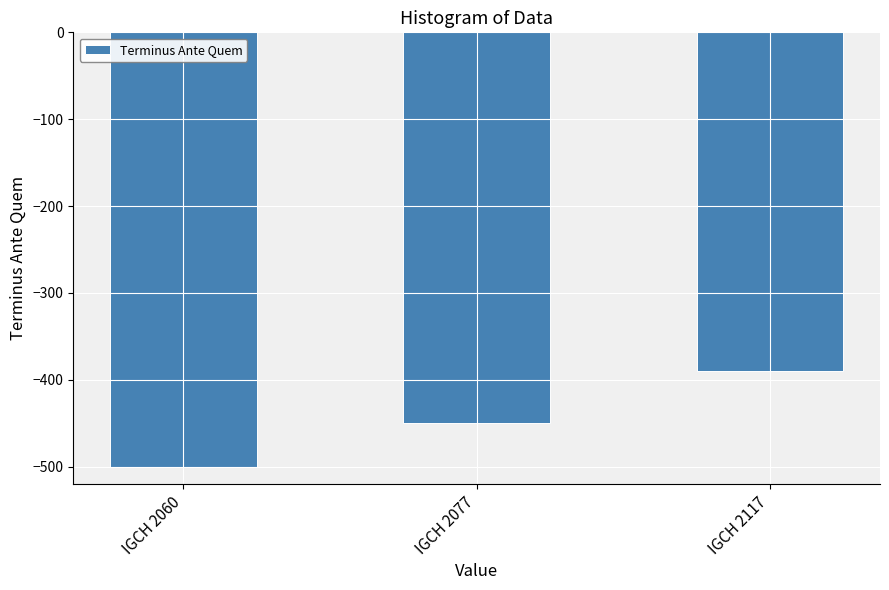

List the labels in order of value, smallest first.

IGCH 2060, IGCH 2077, IGCH 2117